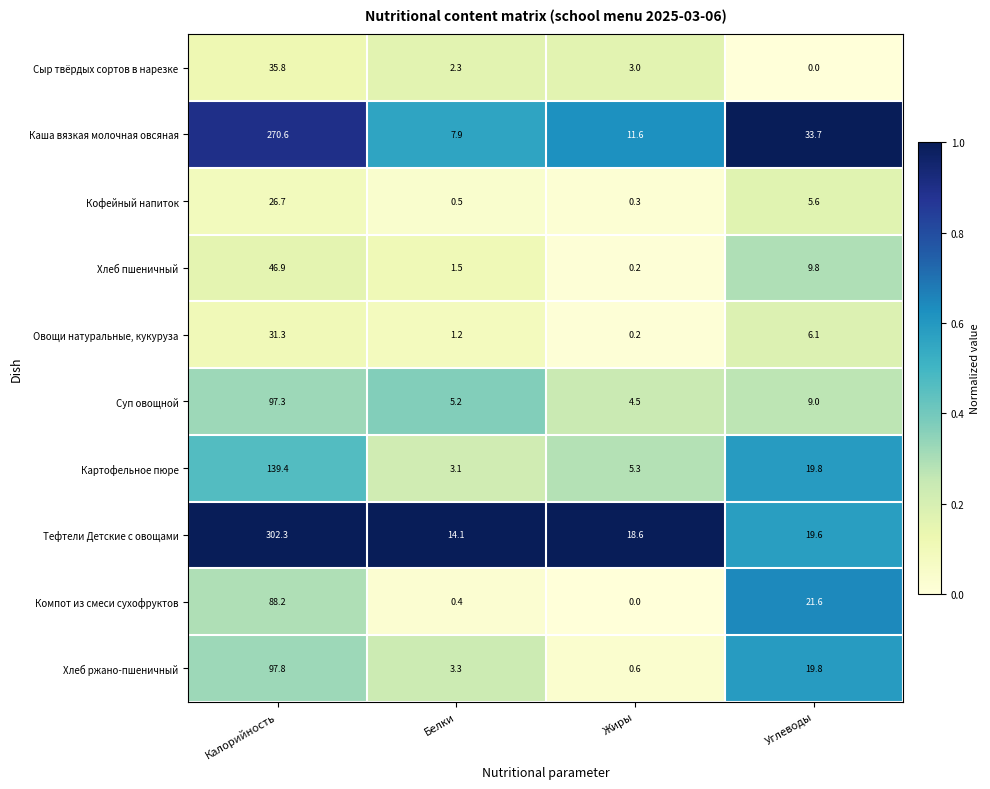

At which label is Компот из смеси сухофруктов closest to 44?

Углеводы